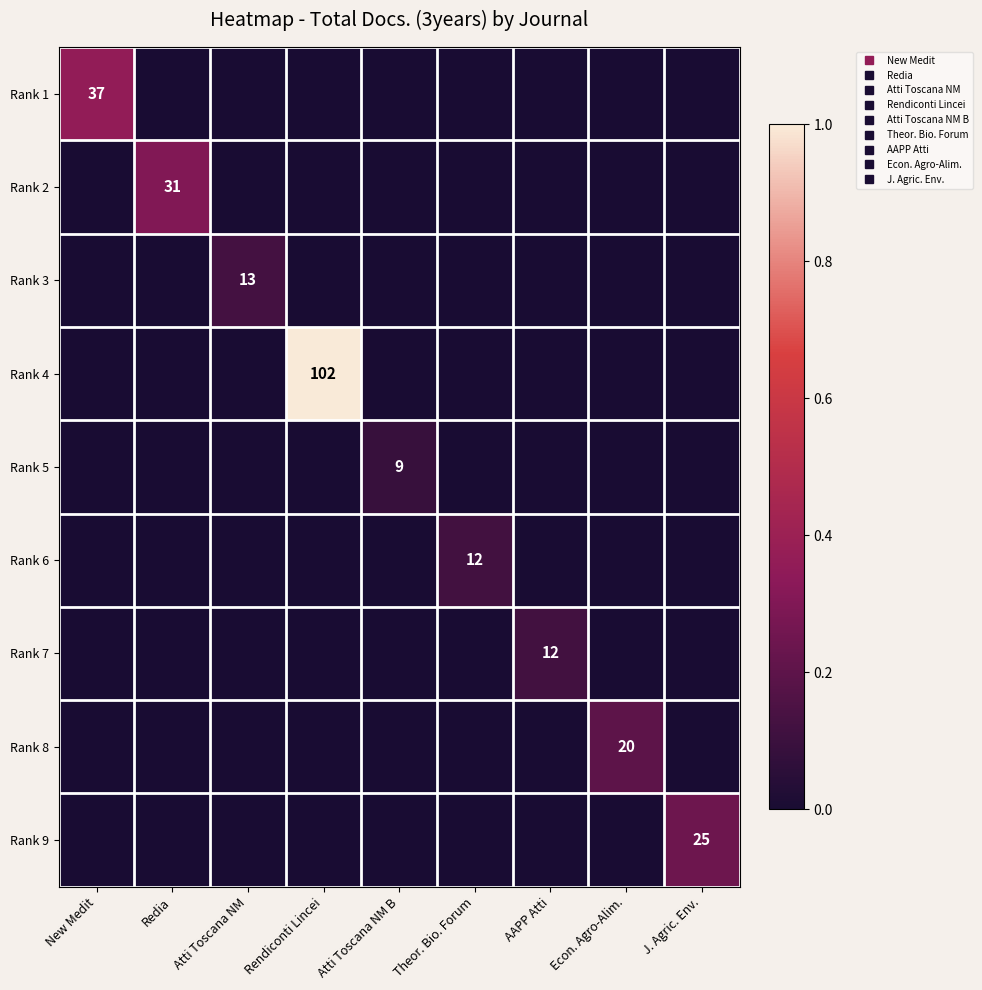

How many Rank 3 values are between 0 and 1?

9